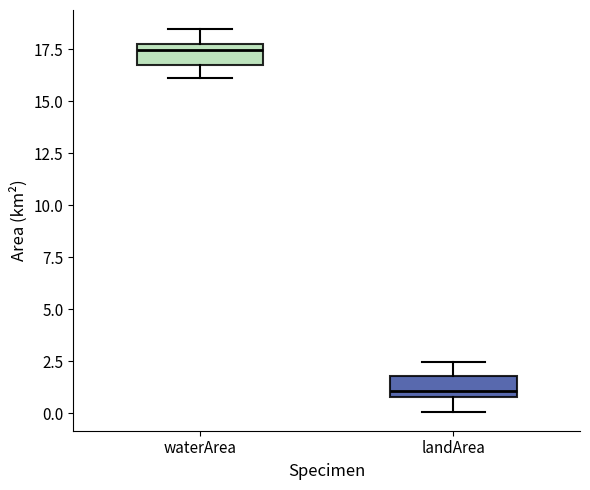

Reading left to right, read every box against the y-axis: the position of its median line, the range the box covers, and the ends of its whiskers. The values are not printed on the chart, so give them approximately, as read against the axis.

waterArea: median 17.5, box 17.0 to 18.0, whiskers 16.0 to 18.5
landArea: median 1.0 (just above the box's lower edge), box 1.0 to 2.0, whiskers 0.0 to 2.5